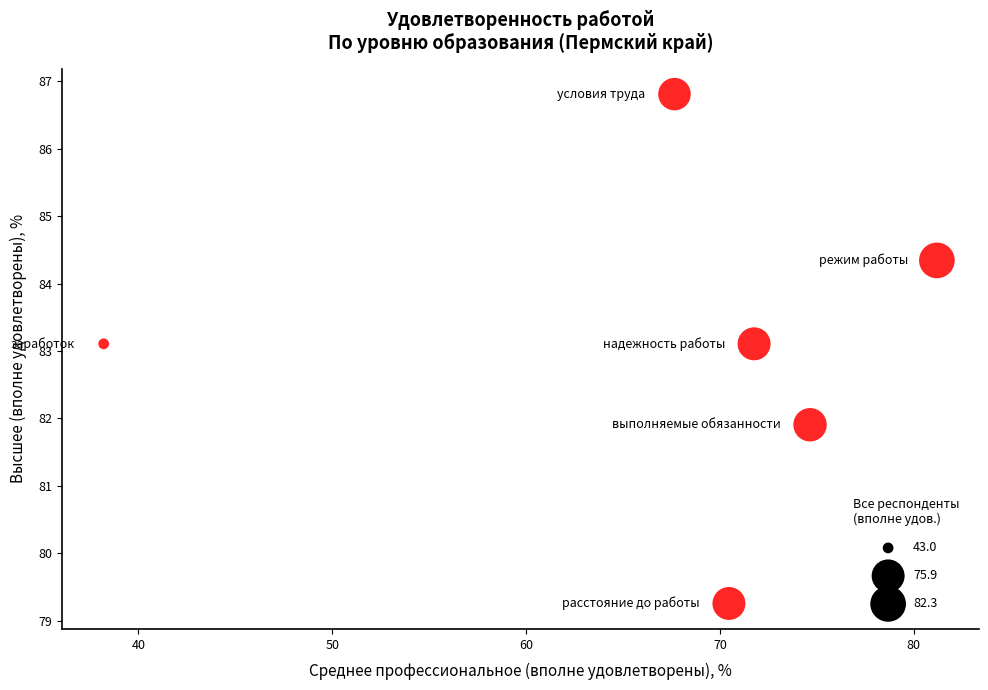

What is the average Y value?

83.1